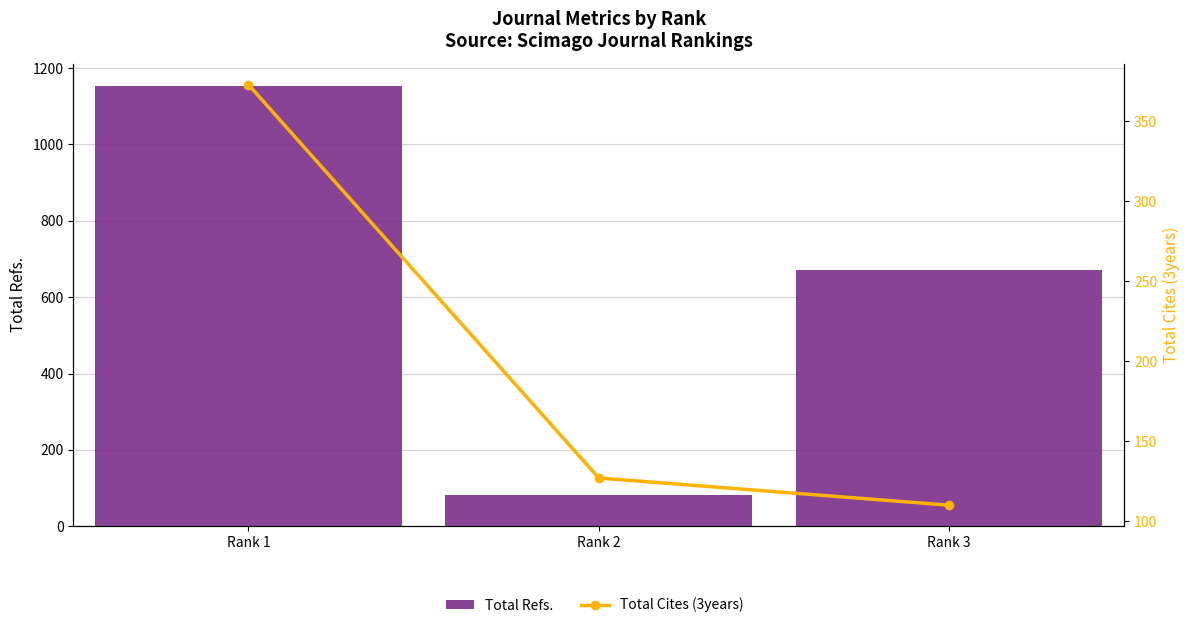

What is the average value of the Total Refs. series?

636